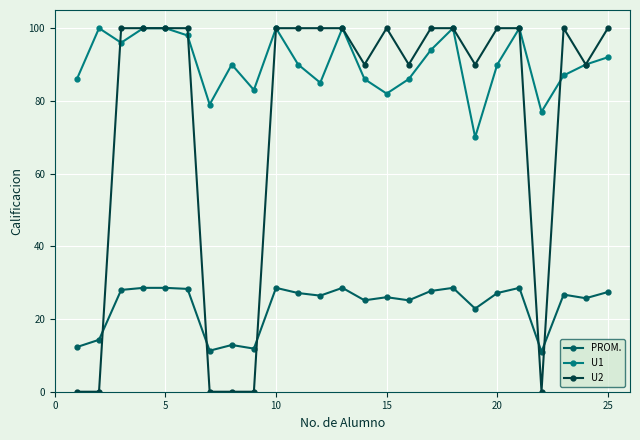

Which series has the widest spread of values?

U2